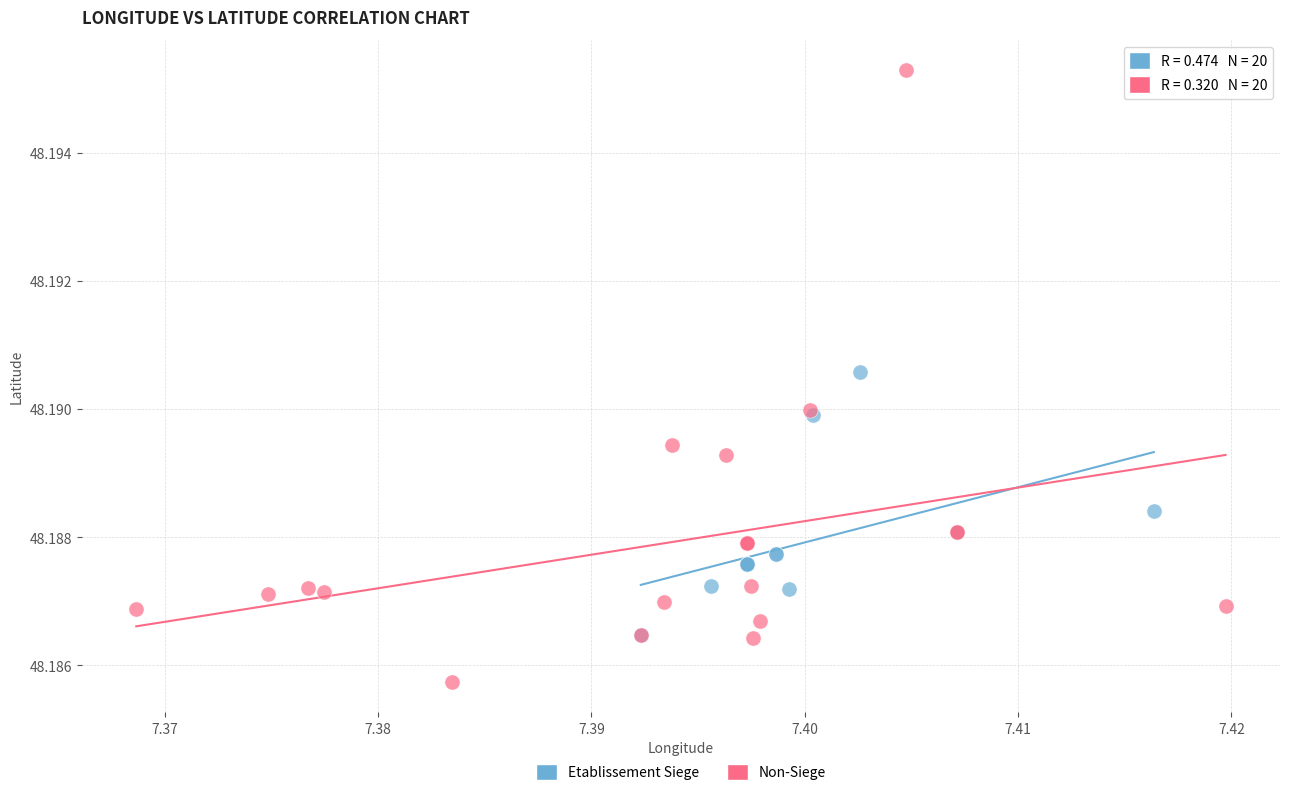

Which series contains the highest Y value?

Non-Siege